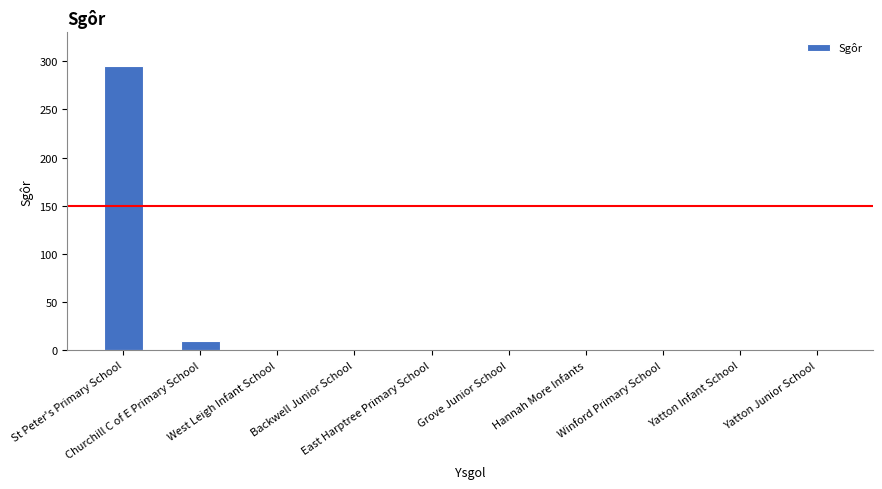

Reading left to right, transcribe all the data shown in this chart.

295	10	0	0	0	0	0	0	0	0